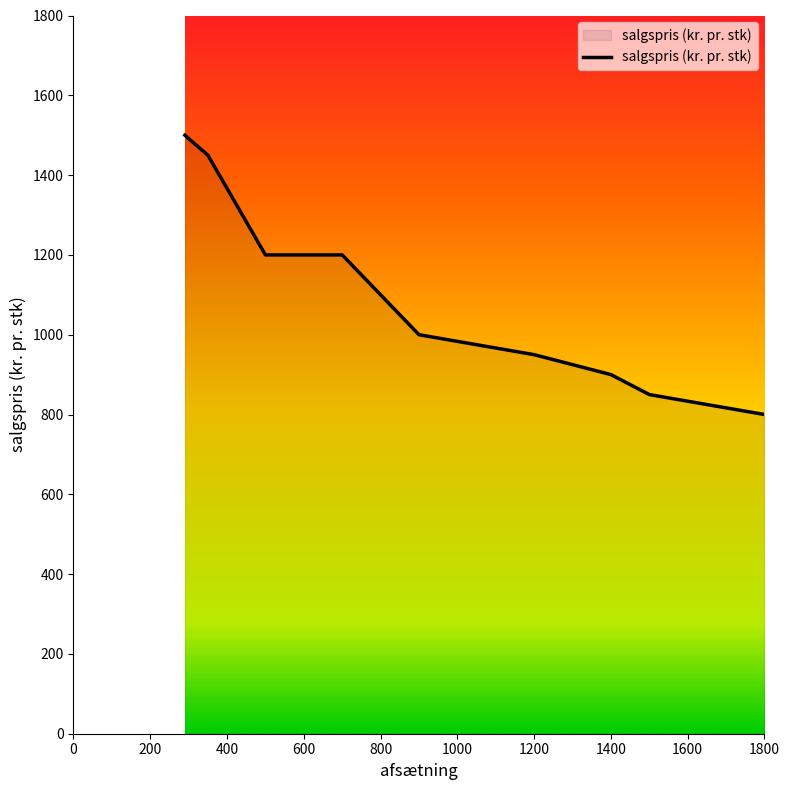

What is the difference between the maximum and minimum values?

700